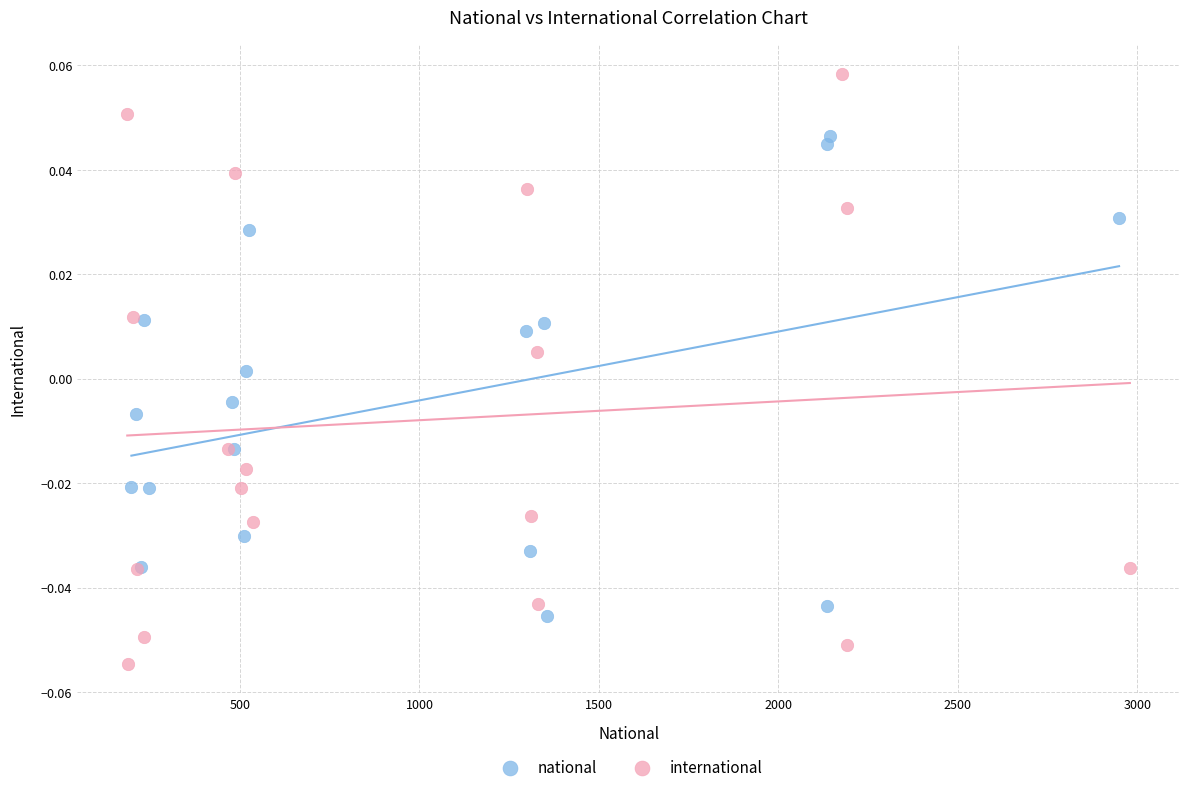

Which series contains the highest Y value?

international